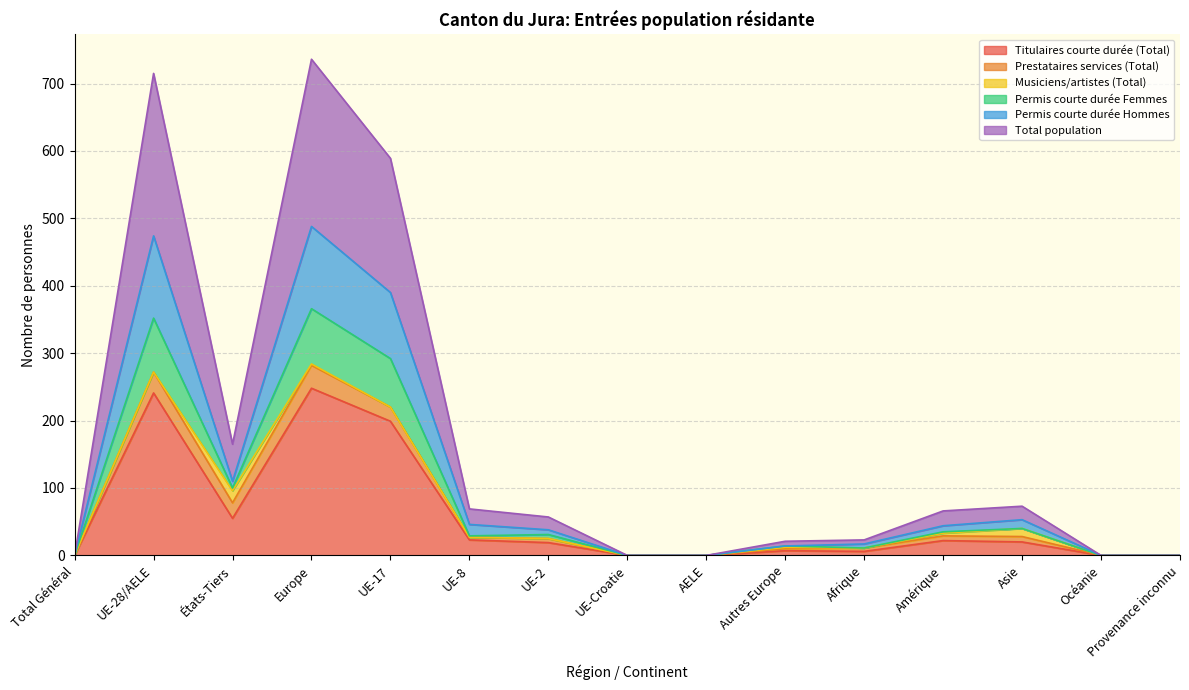

How many data points in Total population are less than 29?

7